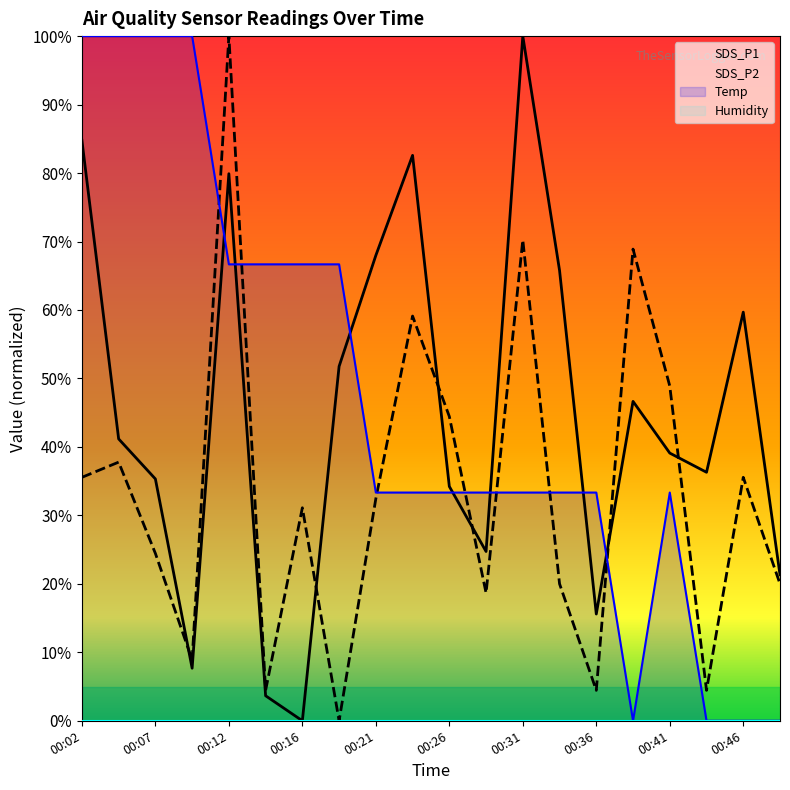

Reading left to right, extract all data points from this chart.

SDS_P1: 0.8	0.4	0.4	0.1	0.8	0.0	0.0	0.5	0.7	0.8	0.3	0.2	1.0	0.7	0.2	0.5	0.4	0.4	0.6	0.2
SDS_P2: 0.4	0.4	0.2	0.1	1.0	0.0	0.3	0.0	0.3	0.6	0.4	0.2	0.7	0.2	0.0	0.7	0.5	0.0	0.4	0.2
Temp: 1.0	1.0	1.0	1.0	0.7	0.7	0.7	0.7	0.3	0.3	0.3	0.3	0.3	0.3	0.3	0.0	0.3	0.0	0.0	0.0